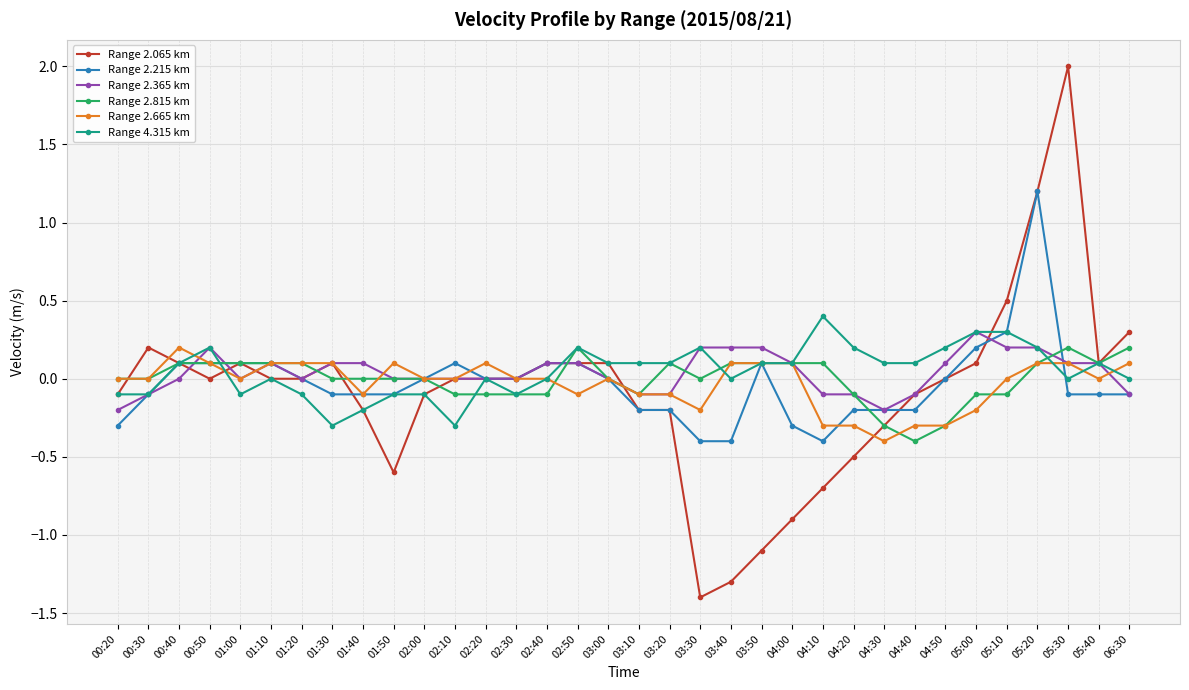

What are all the series names shown in the legend?

Range 2.065 km, Range 2.215 km, Range 2.365 km, Range 2.815 km, Range 2.665 km, Range 4.315 km